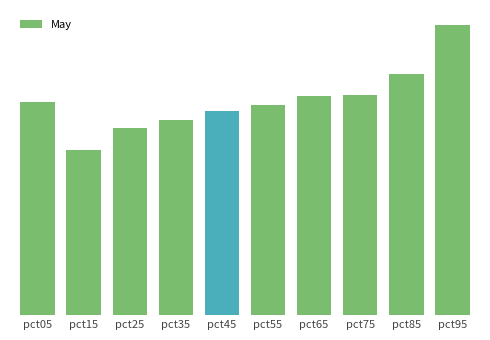

What is the sum of all values?

14.3